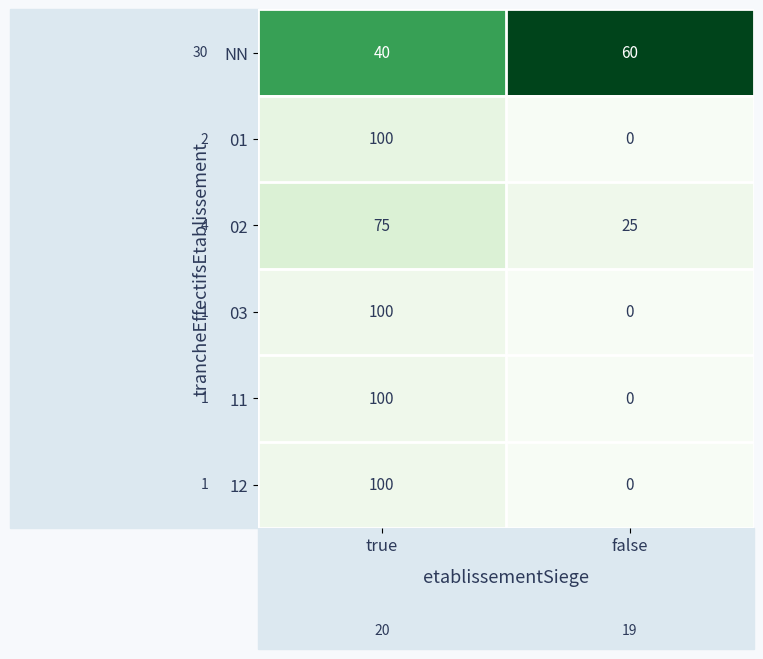

List the labels in order of 11 value, largest first.

true, false